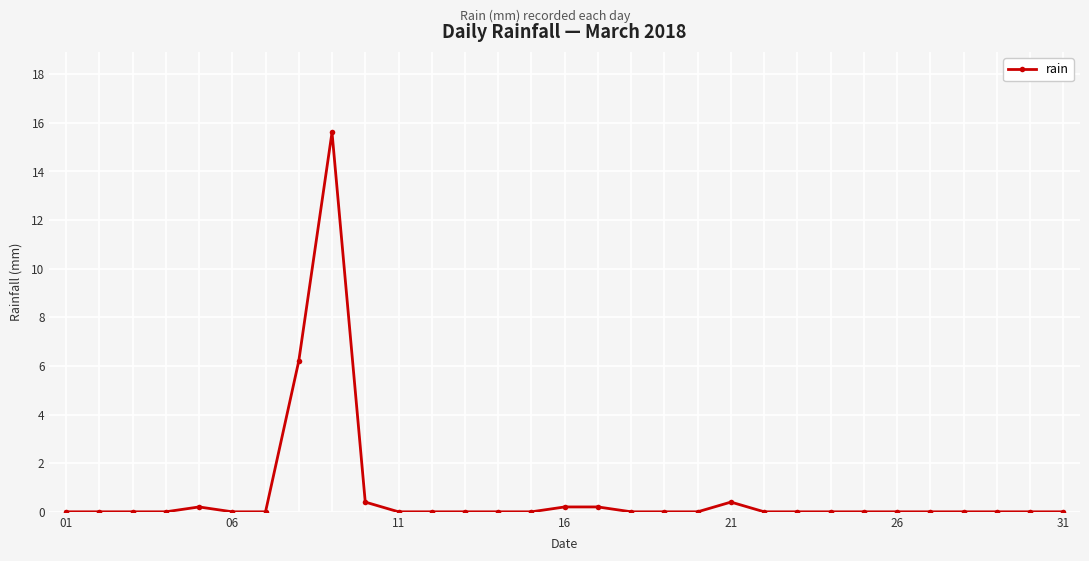

What is the sum of all values?

23.2